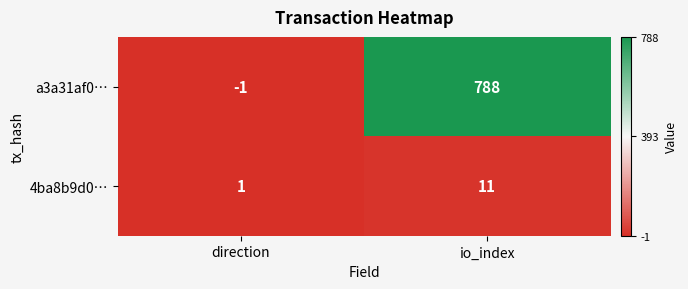

Which series changed the most between direction and io_index?

a3a31af0…